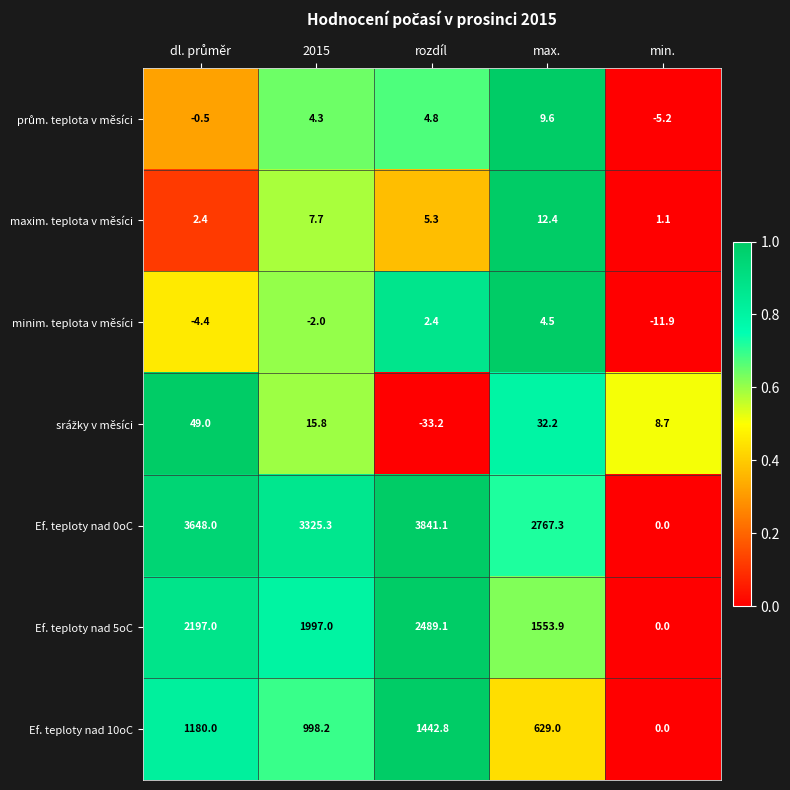

What is the sum of all Ef. teploty nad 5oC values?

8237.0